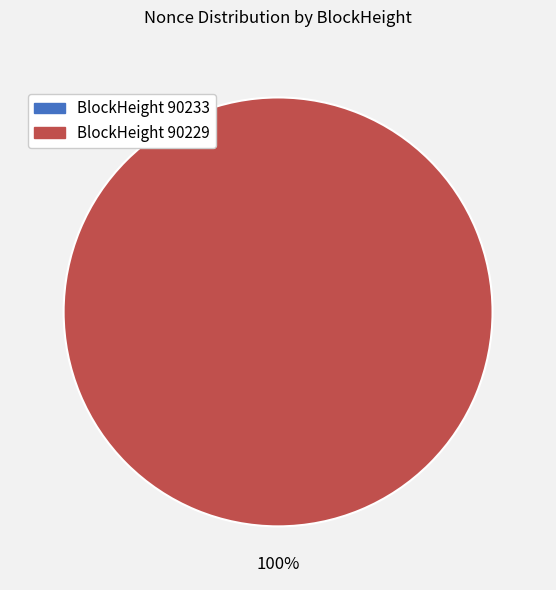

Between 90233 and 90229, which is larger?

90229